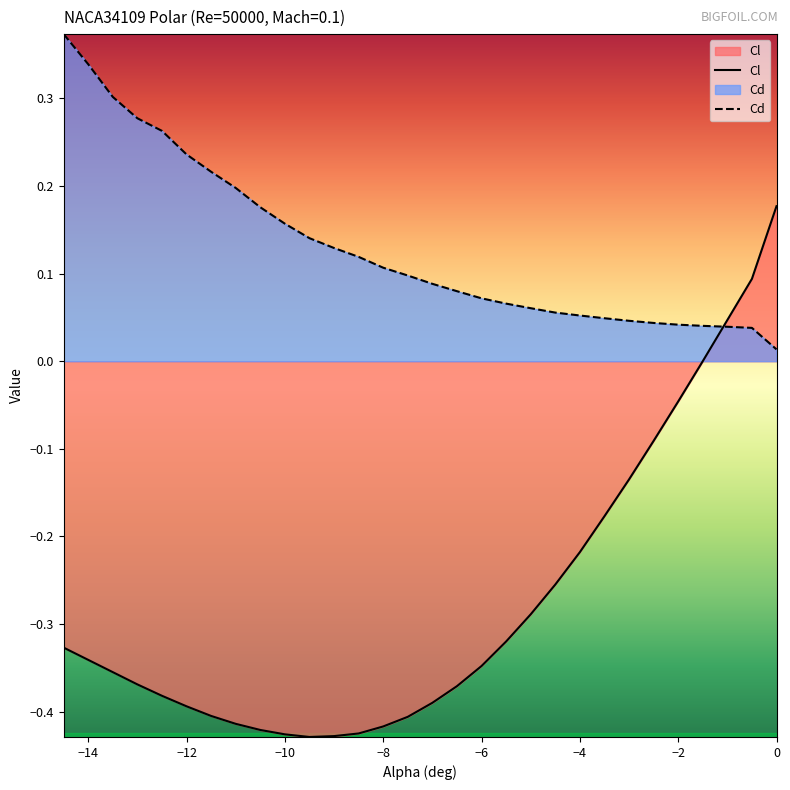

Which series has the widest spread of values?

Cl